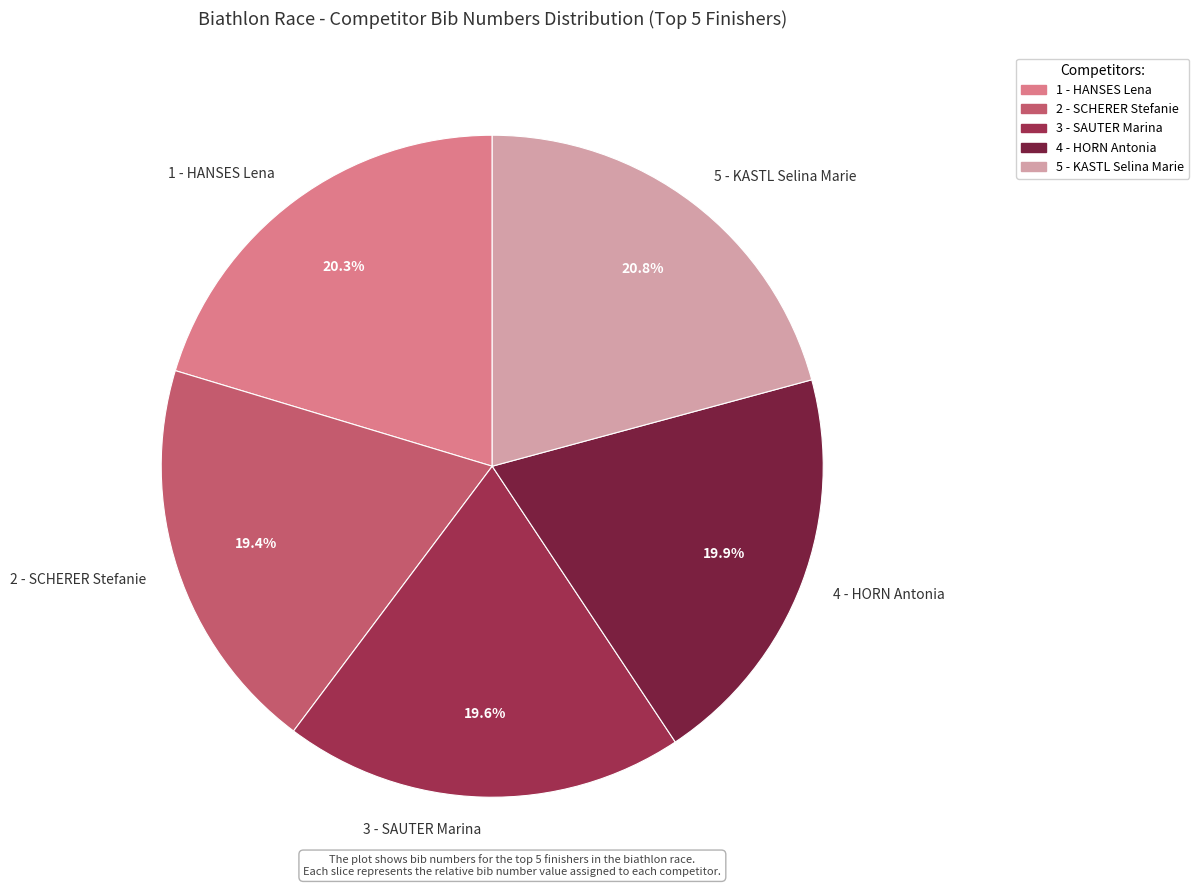

What percentage do 1 - HANSES Lena and 5 - KASTL Selina Marie together represent?

41.1%